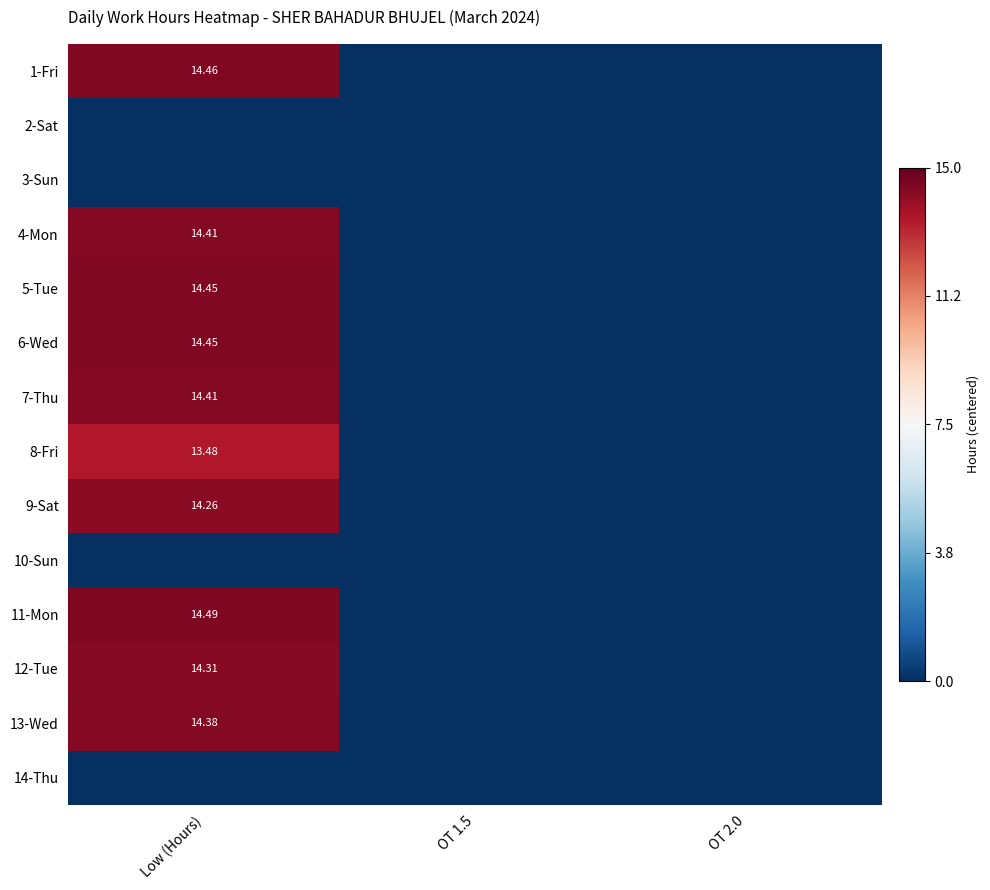

Which series changed the most between Low (Hours) and OT 2.0?

11-Mon